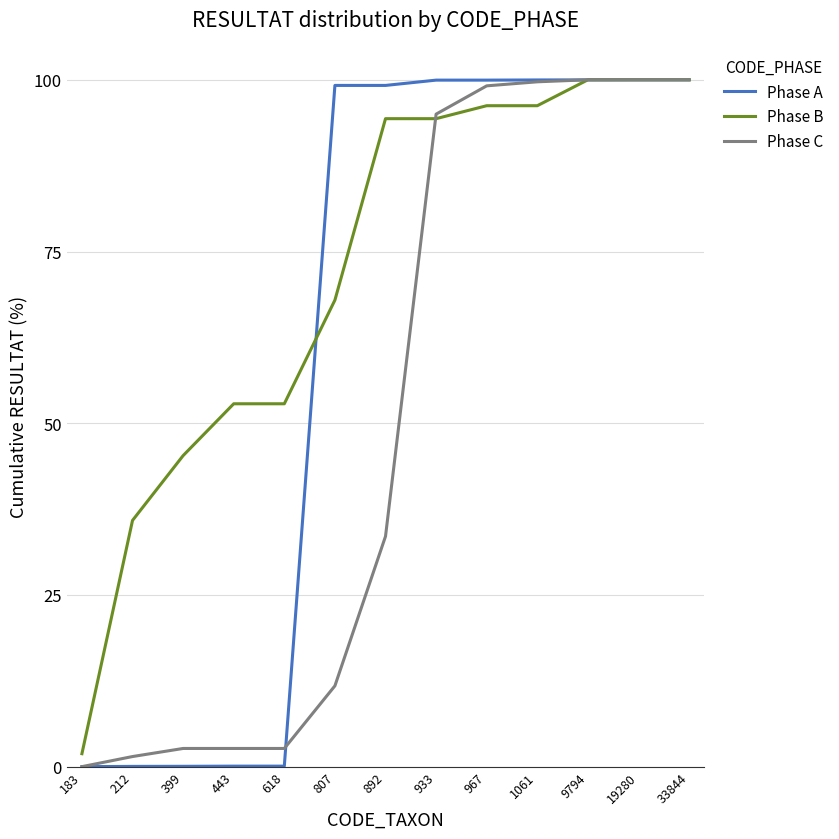

What is the maximum value for Phase C?

100.0